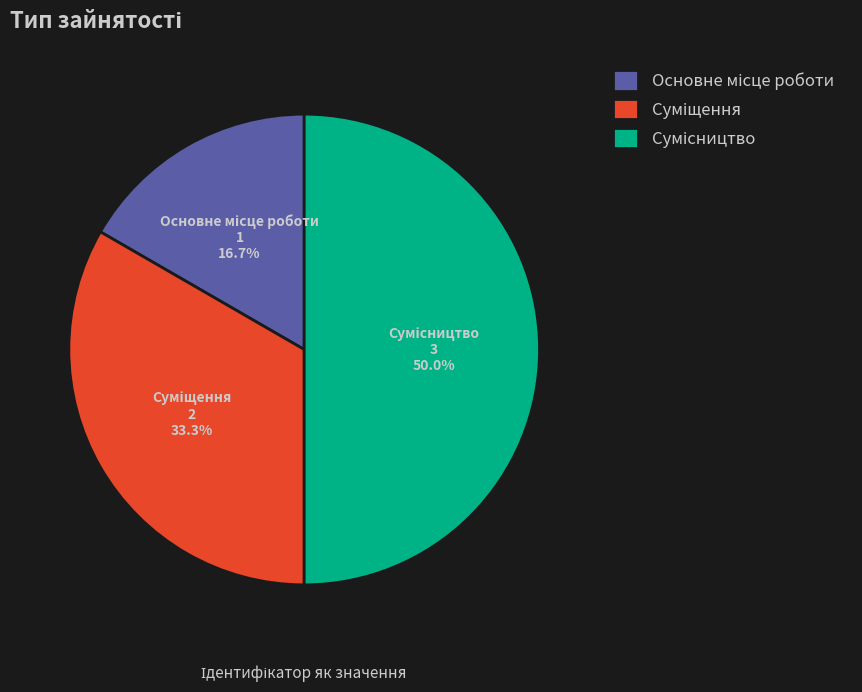

Which slice is the smallest?

Основне місце роботи